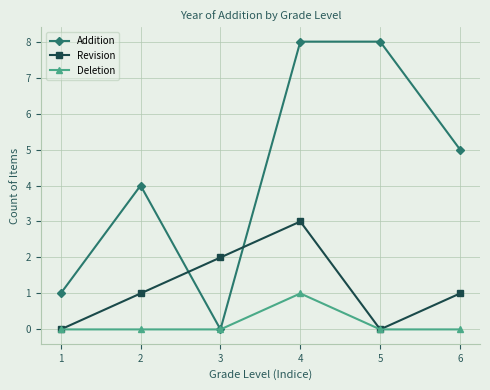

Reading left to right, what are all the values shown in this chart?

Addition: 1	4	0	8	8	5
Revision: 0	1	2	3	0	1
Deletion: 0	0	0	1	0	0